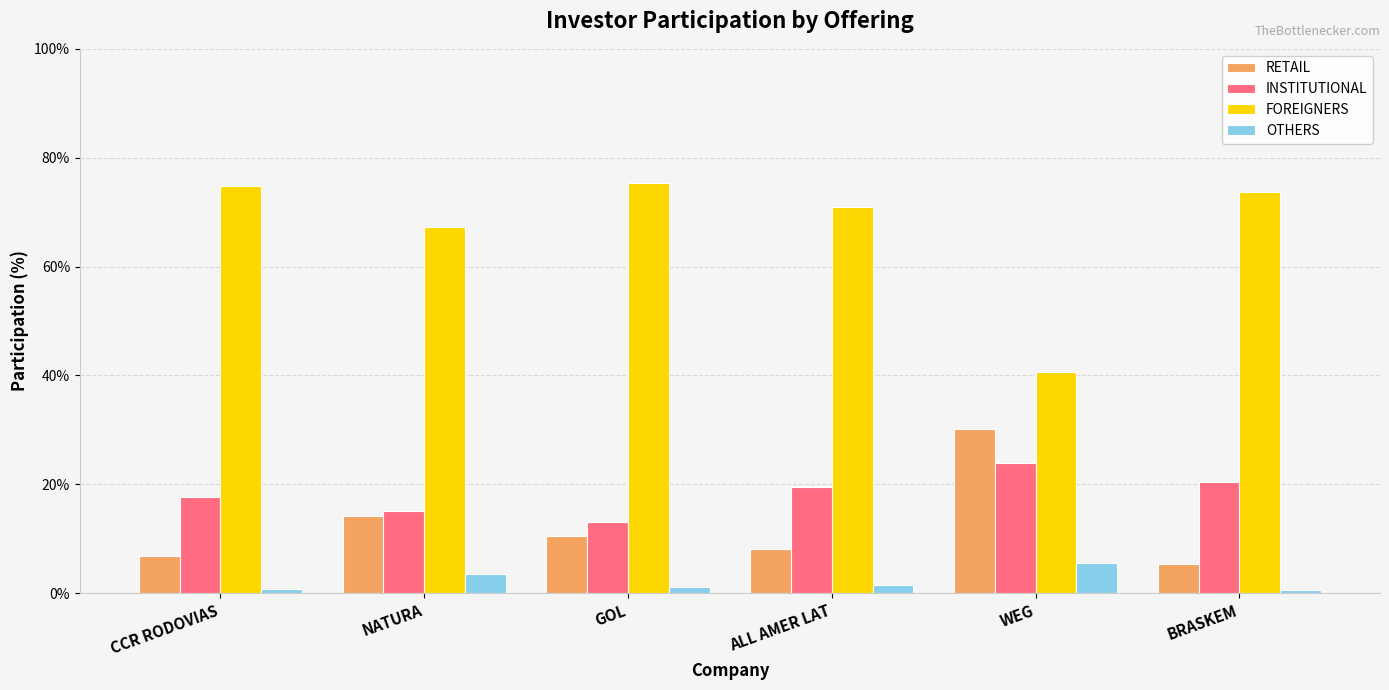

Which series changed the most between NATURA and BRASKEM?

RETAIL